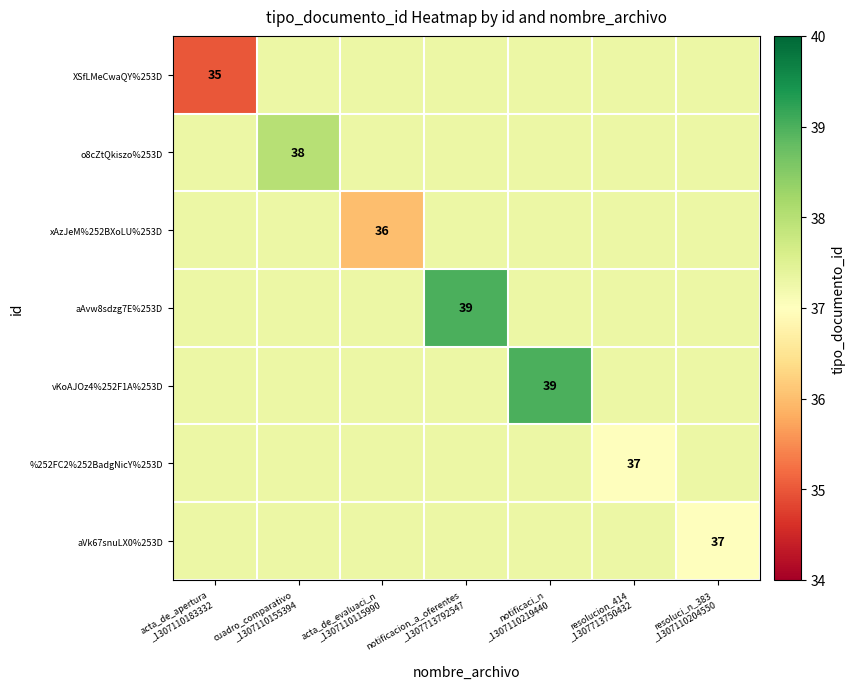

List the series in order of their peak value, highest first.

aAvw8sdzg7E%253D, vKoAJOz4%252F1A%253D, o8cZtQkiszo%253D, XSfLMeCwaQY%253D, xAzJeM%252BXoLU%253D, %252FC2%252BadgNicY%253D, aVk67snuLX0%253D